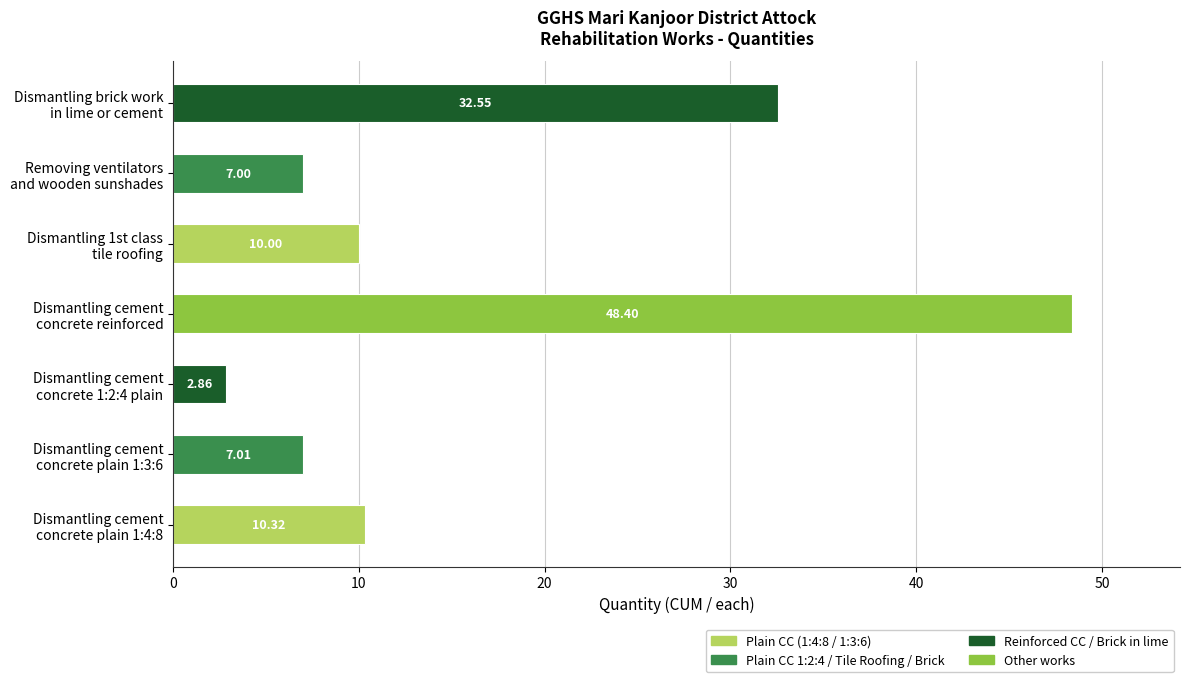

List the labels in order of value, largest first.

Dismantling cement
concrete reinforced, Dismantling brick work
in lime or cement, Dismantling cement
concrete plain 1:4:8, Dismantling 1st class
tile roofing, Dismantling cement
concrete plain 1:3:6, Removing ventilators
and wooden sunshades, Dismantling cement
concrete 1:2:4 plain